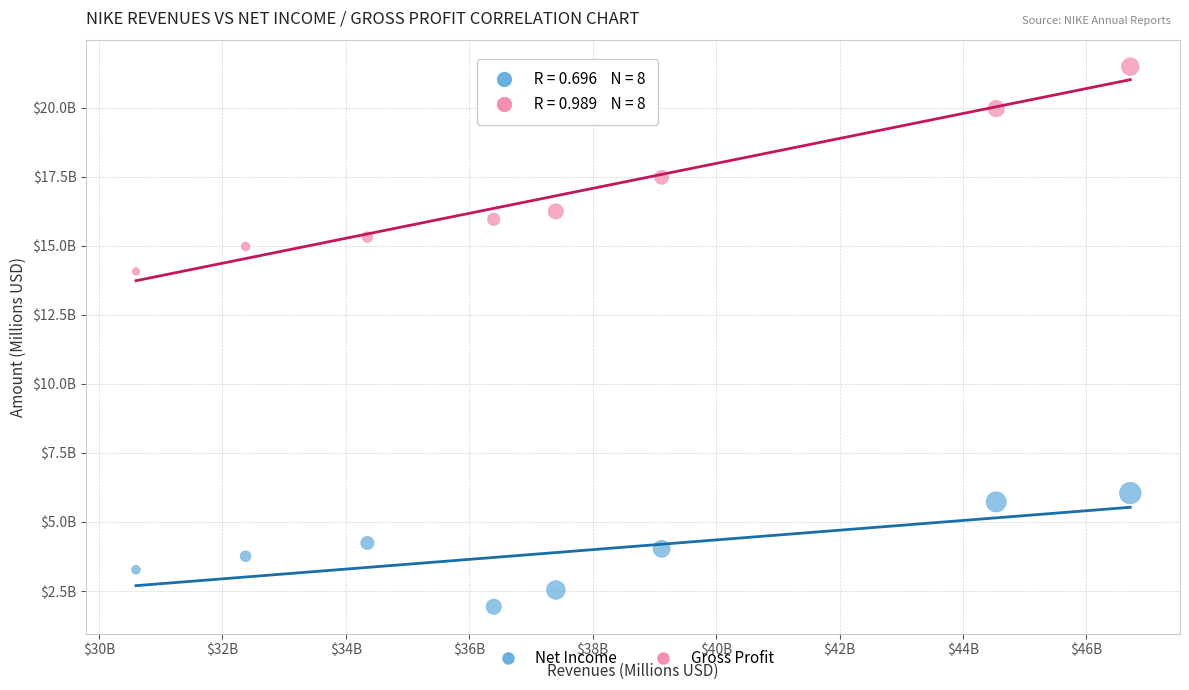

What are all the series names shown in the legend?

Net Income, Gross Profit